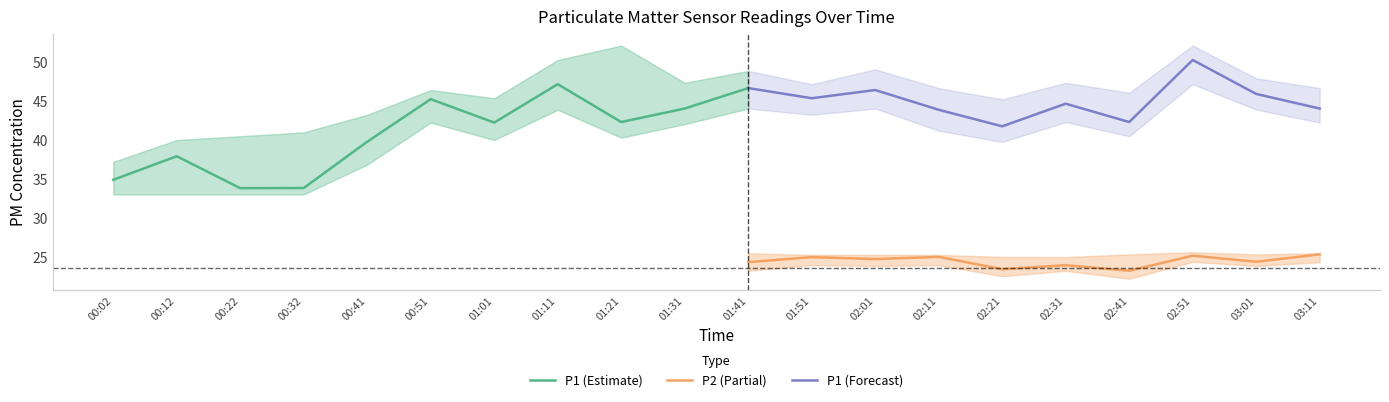

What value does the P1_lower series have at 00:12?

33.1